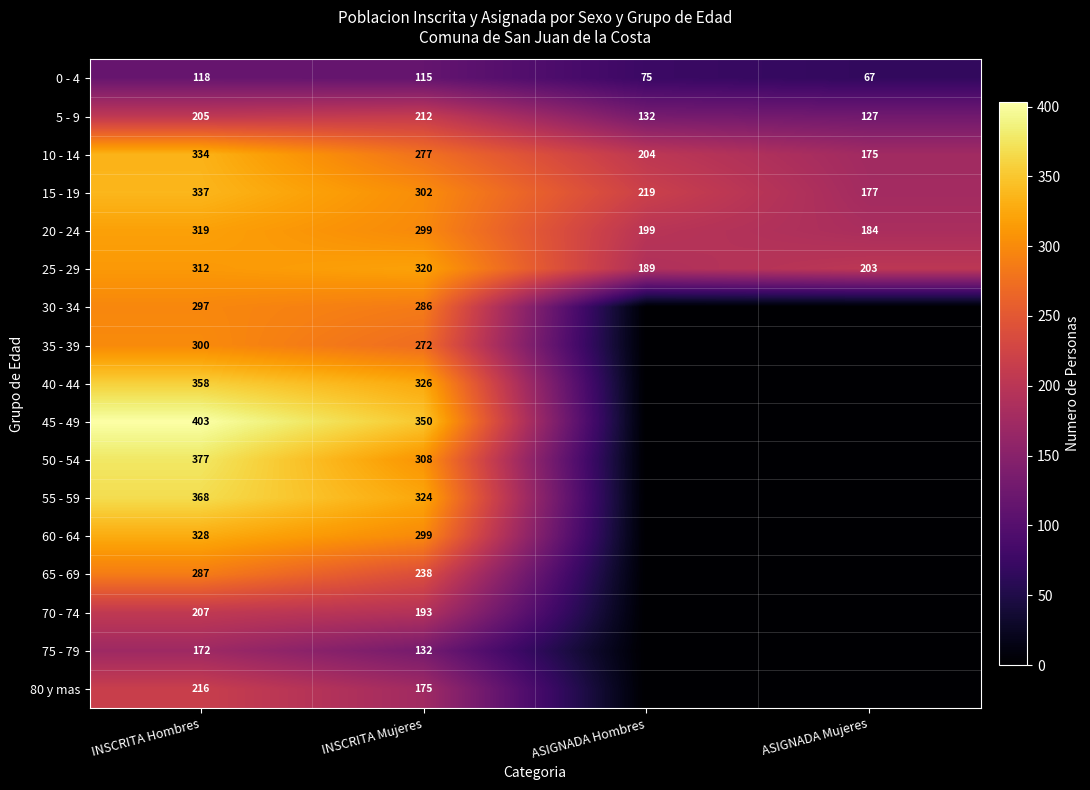

Which series changed the most between INSCRITA Hombres and INSCRITA Mujeres?

50 - 54